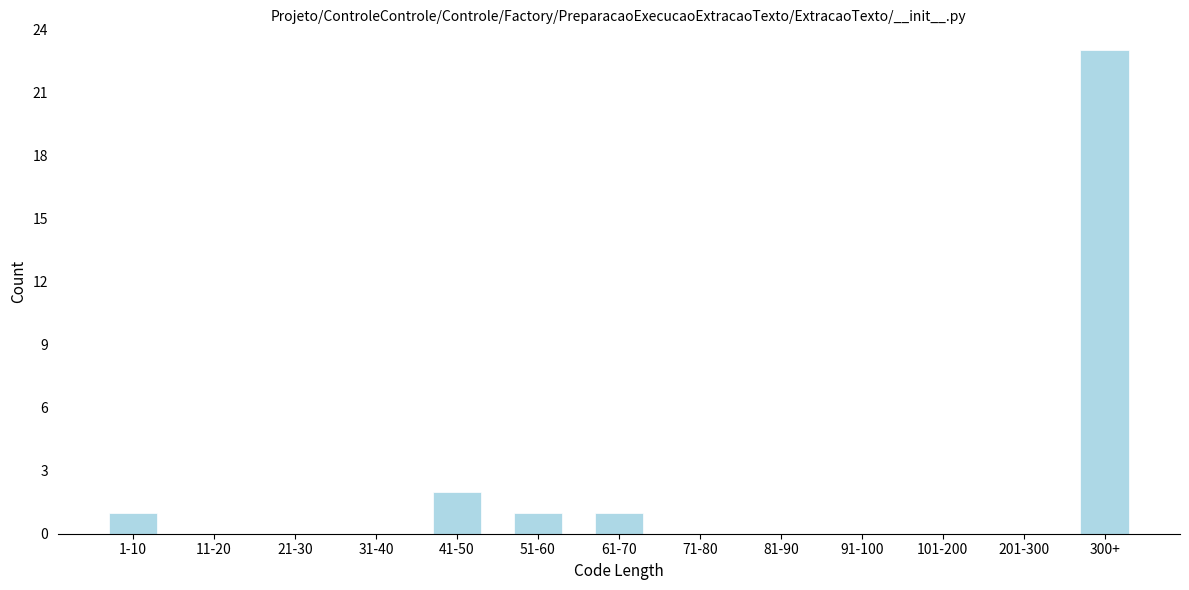

Reading right to left, extract all data points from this chart.

300+=23	201-300=0	101-200=0	91-100=0	81-90=0	71-80=0	61-70=1	51-60=1	41-50=2	31-40=0	21-30=0	11-20=0	1-10=1